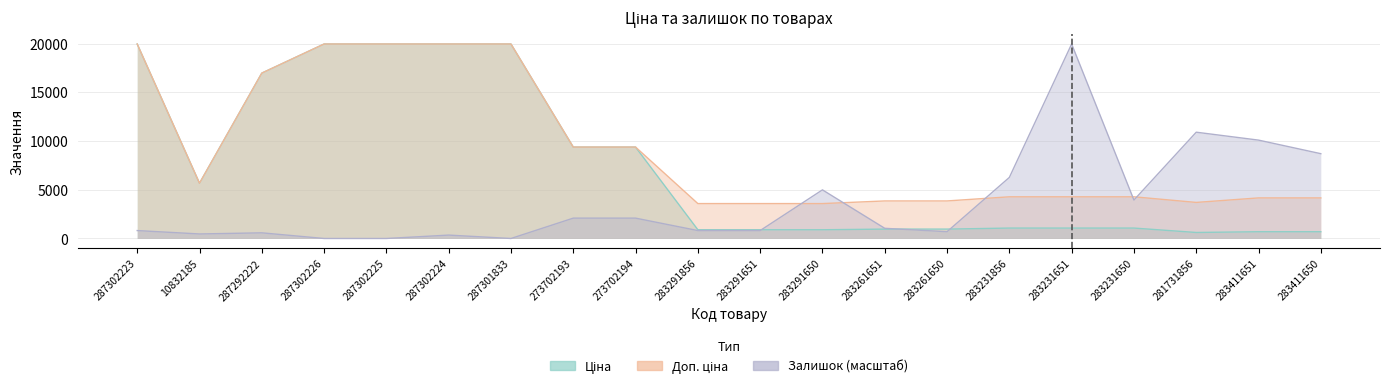

What are all the series names shown in the legend?

Ціна, Доп. ціна, Залишок